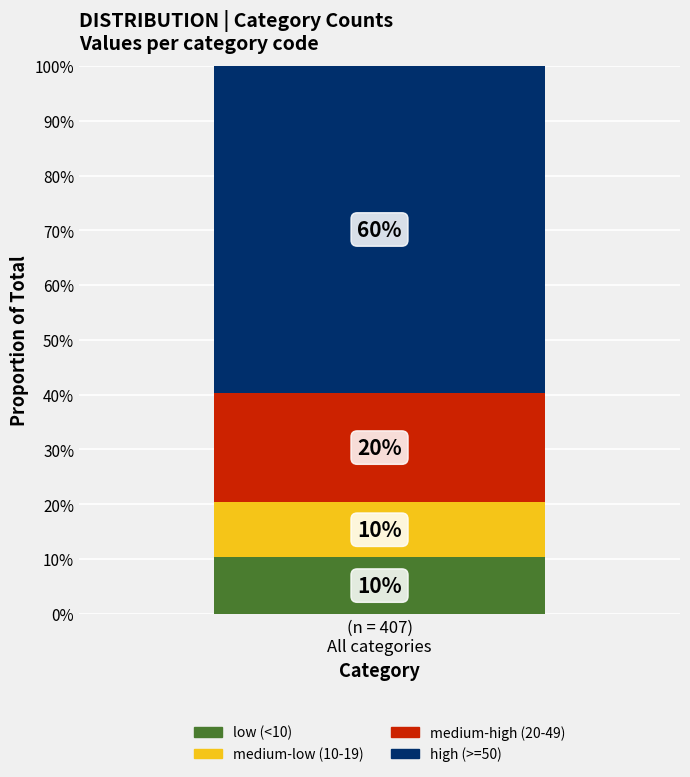

How many data points does each series have?

1